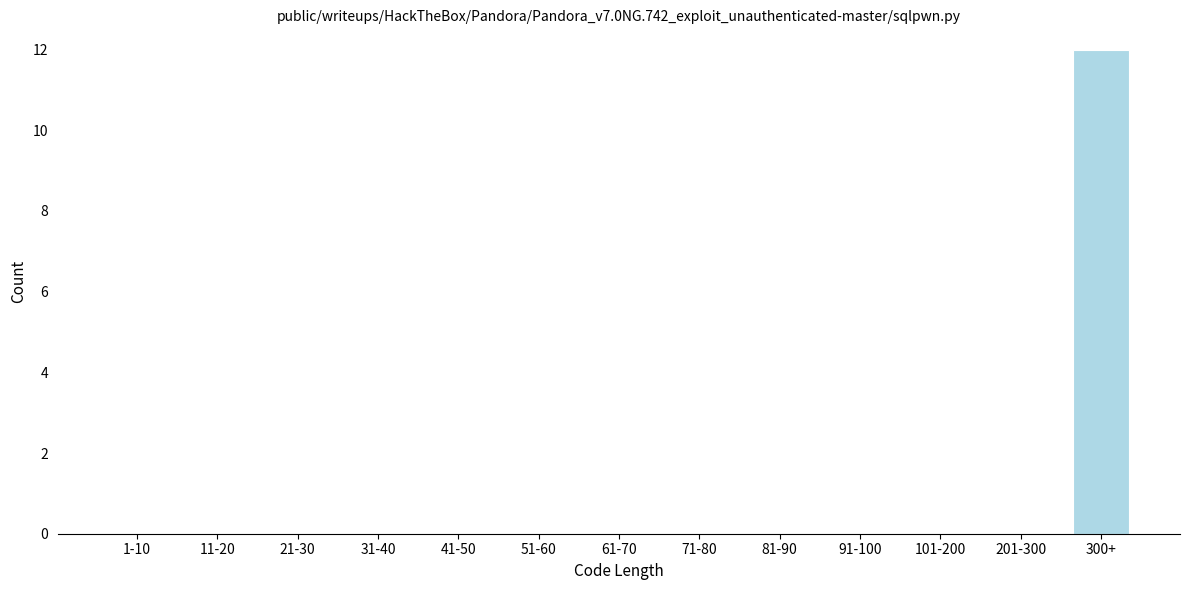

Reading right to left, what are all the values shown in this chart?

300+=12	201-300=0	101-200=0	91-100=0	81-90=0	71-80=0	61-70=0	51-60=0	41-50=0	31-40=0	21-30=0	11-20=0	1-10=0